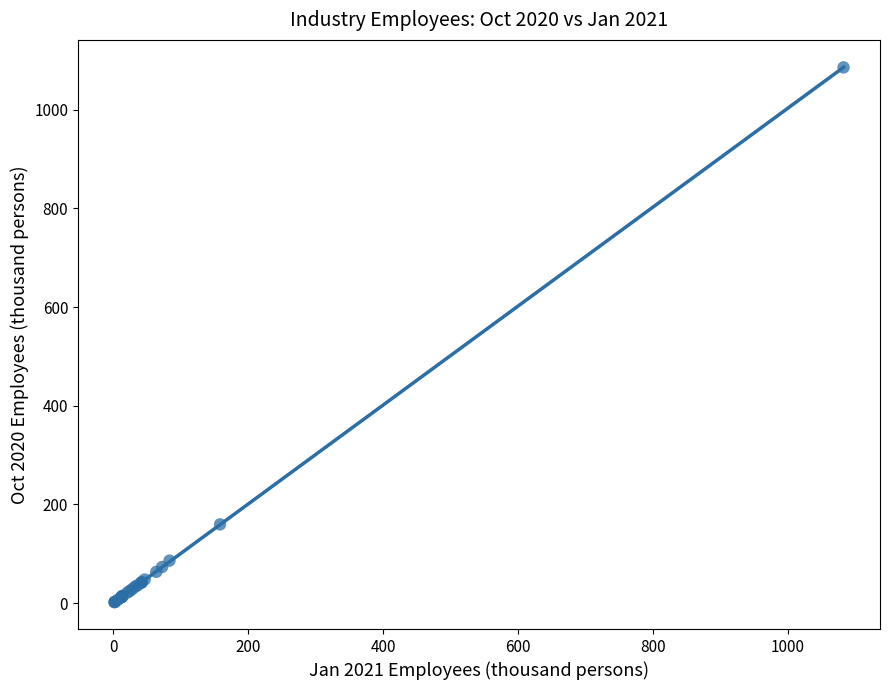

What Y value in the scatter plot is closest to 543?

159.7